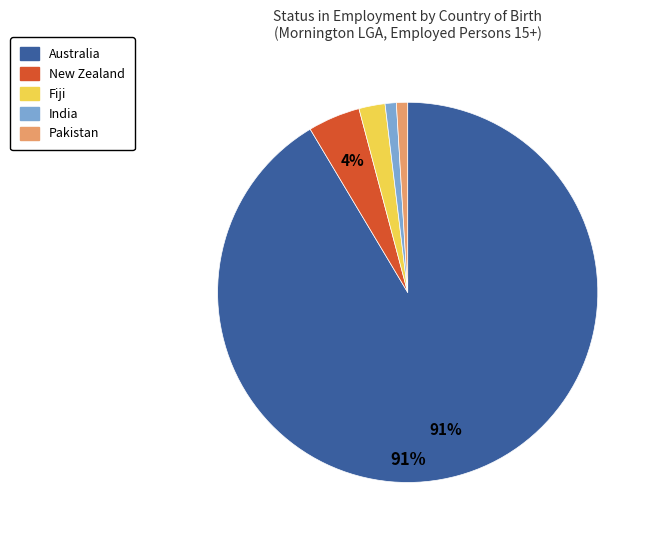

How many slices are in this pie chart?

5